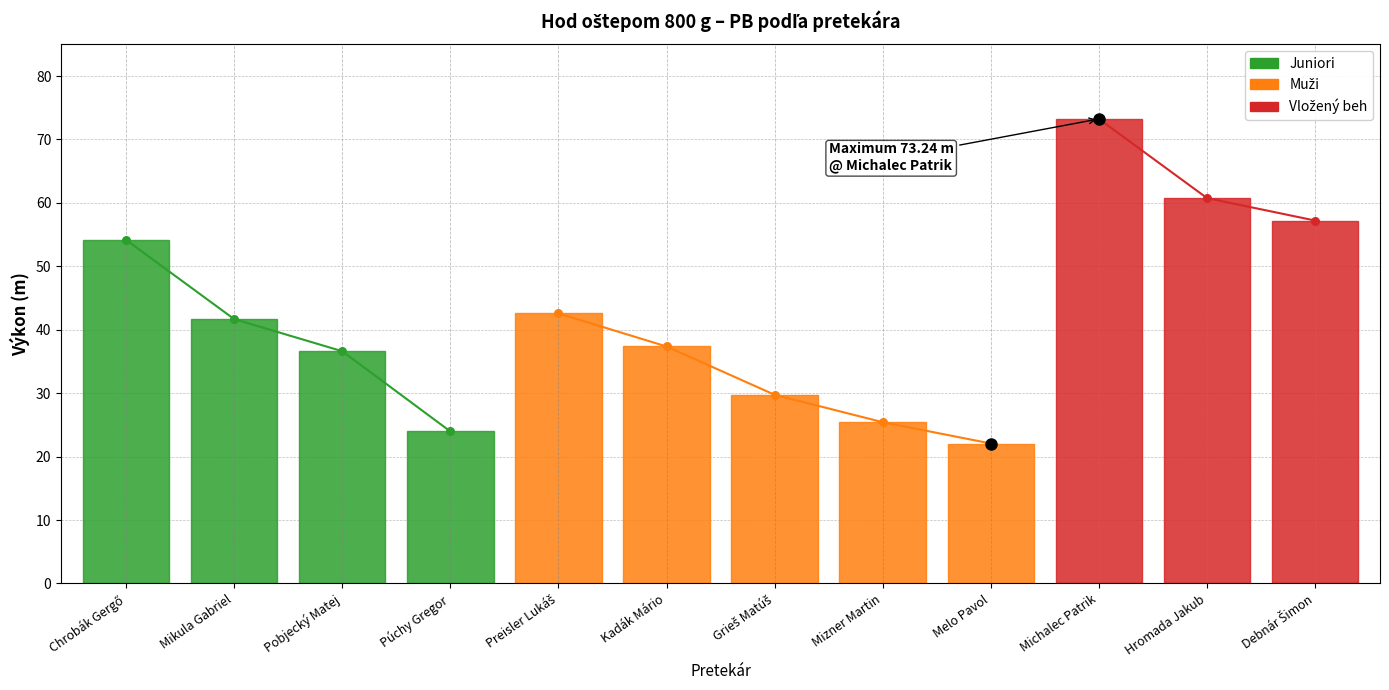

Between Chrobák Gergő and Hromada Jakub, which is larger?

Hromada Jakub